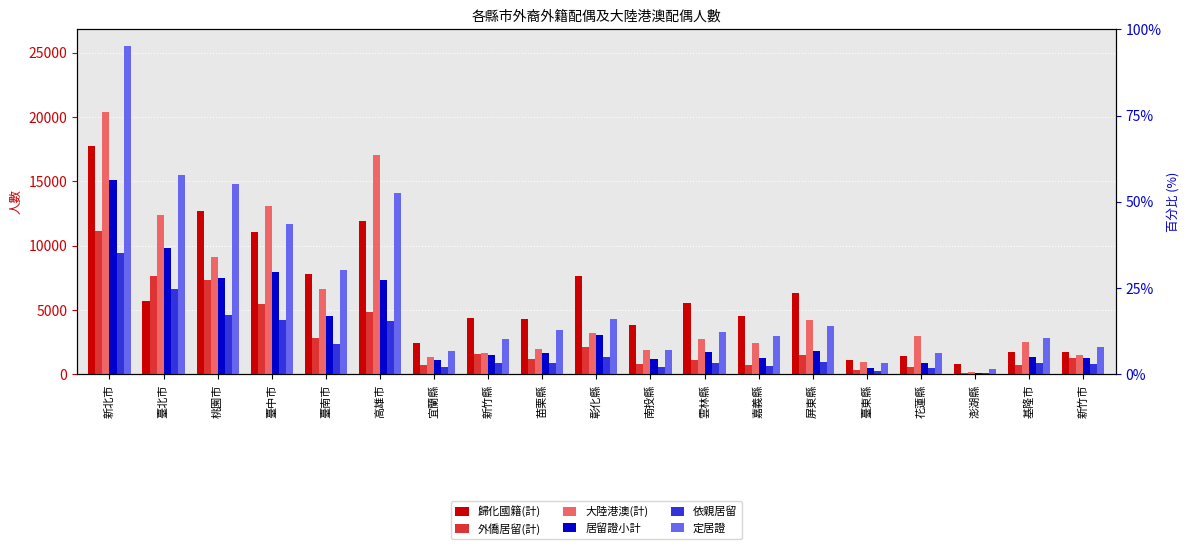

Is it true that 依親居留 equals 2662 at 臺北市?

False